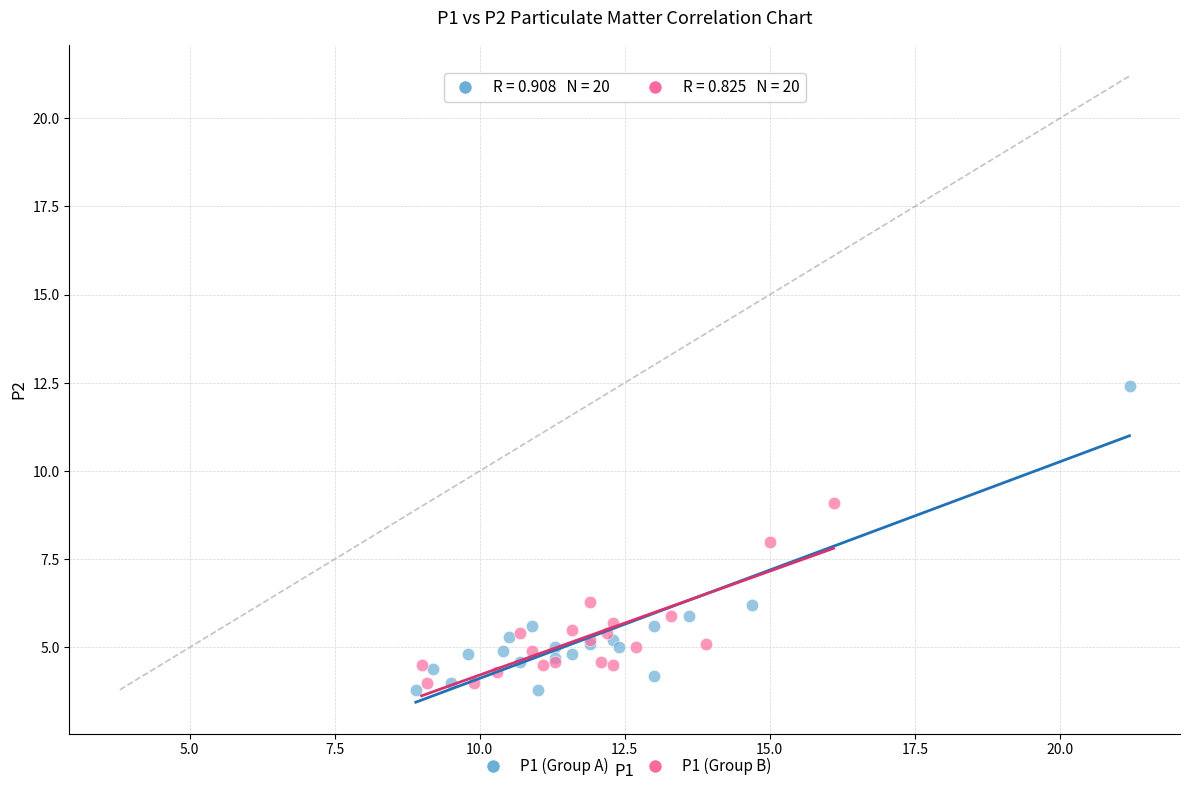

Which series has the largest Y range (max minus min)?

P1 (Group A)